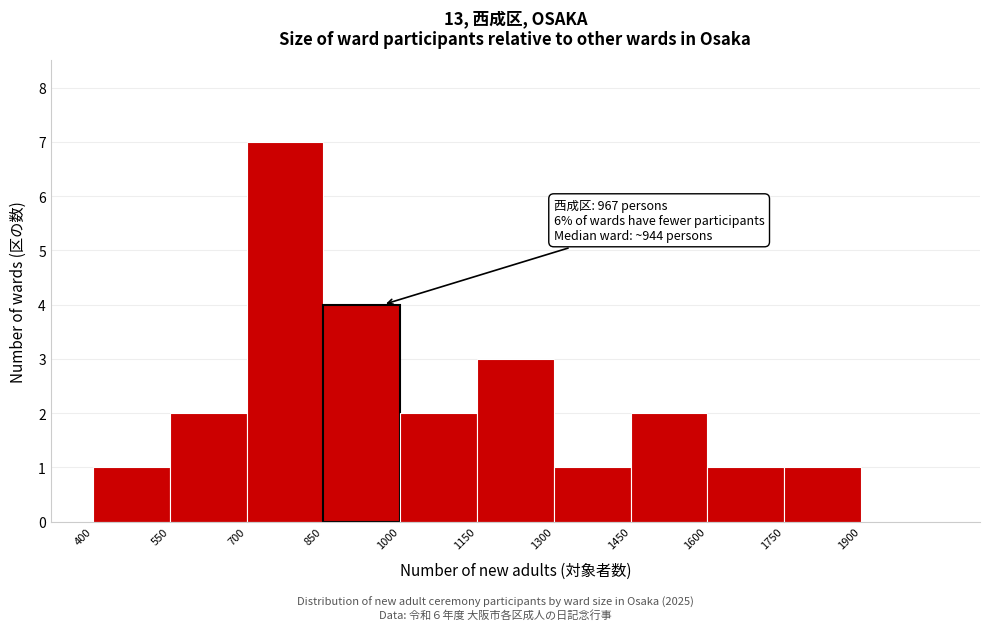

Over which range of the x-axis is the bar tallest?

700 to 850